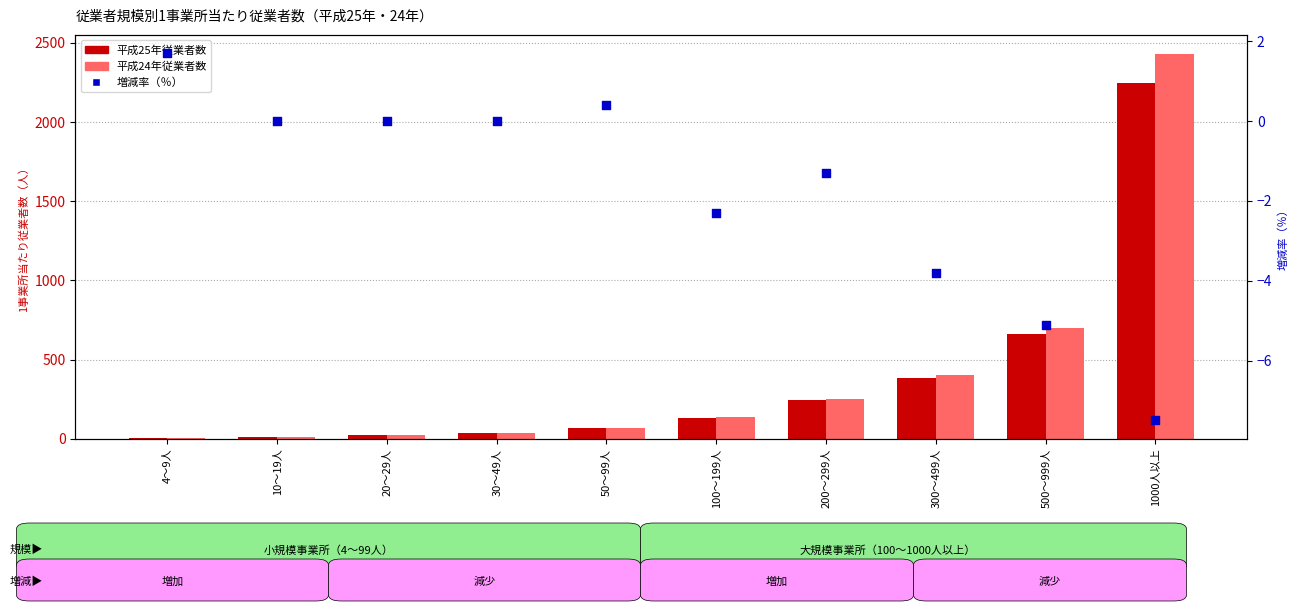

Which series contains the lowest Y value?

増減率（％）